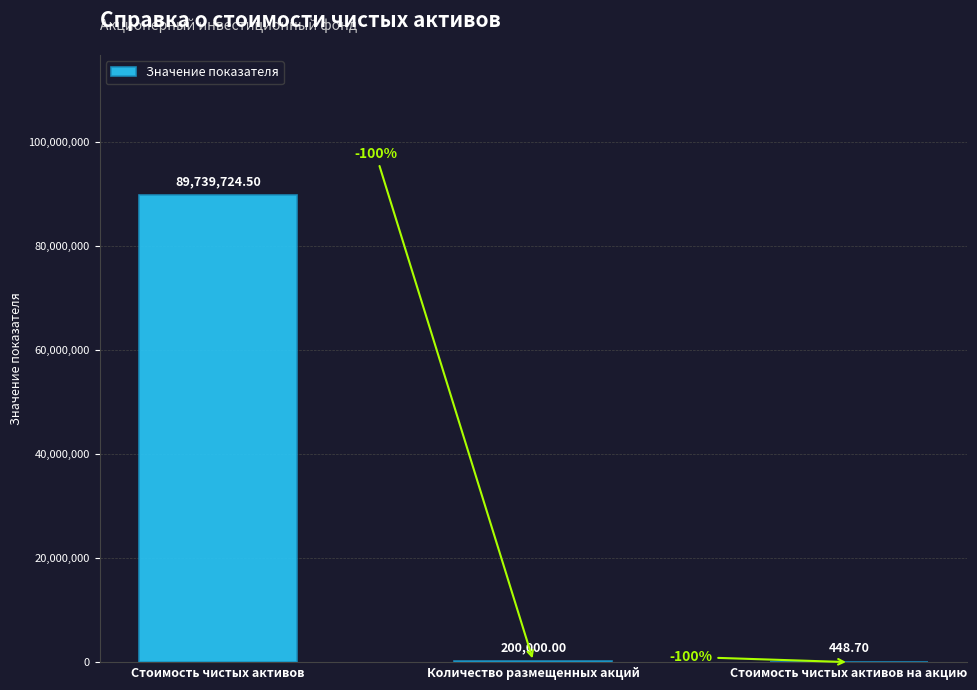

At which category does the chart reach its peak across all series?

Стоимость чистых активов